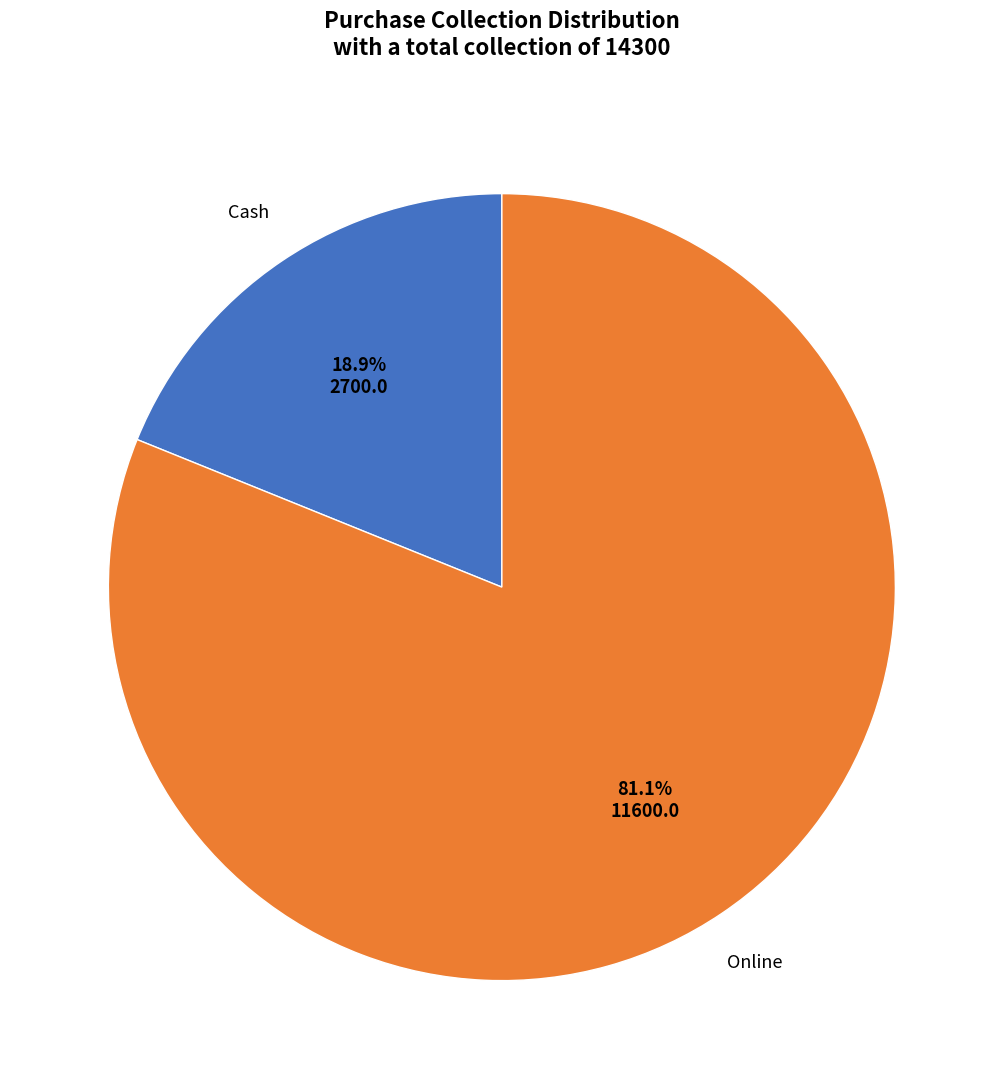

Is there any slice that represents more than half of the pie?

Yes